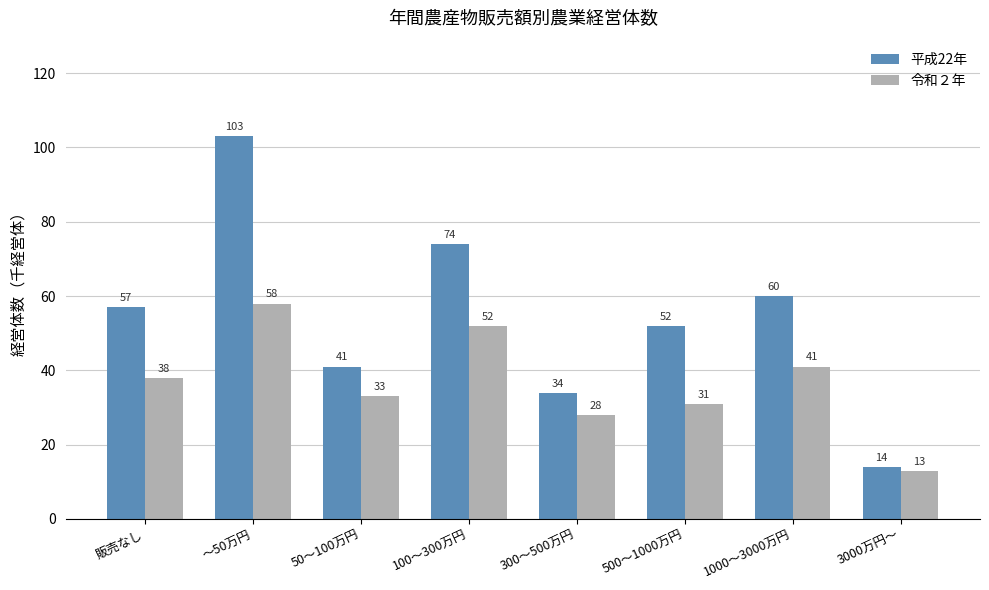

What is the difference between the maximum and minimum values in the 令和２年 series?

45